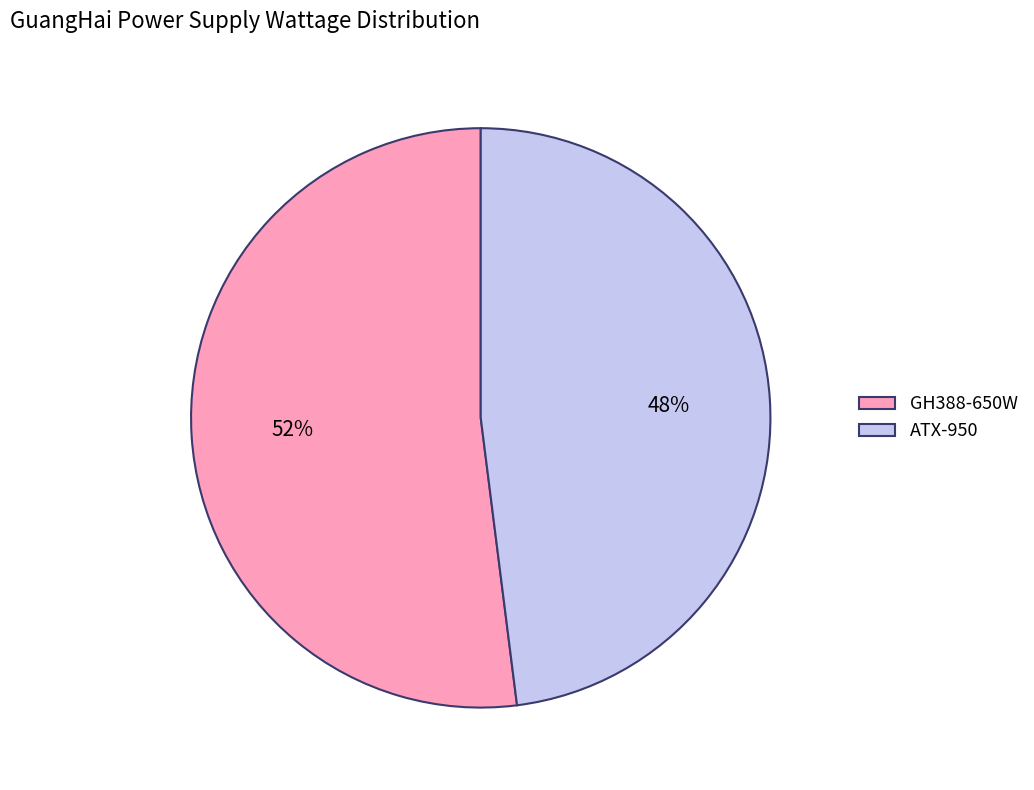

Which slice is the largest?

GH388-650W